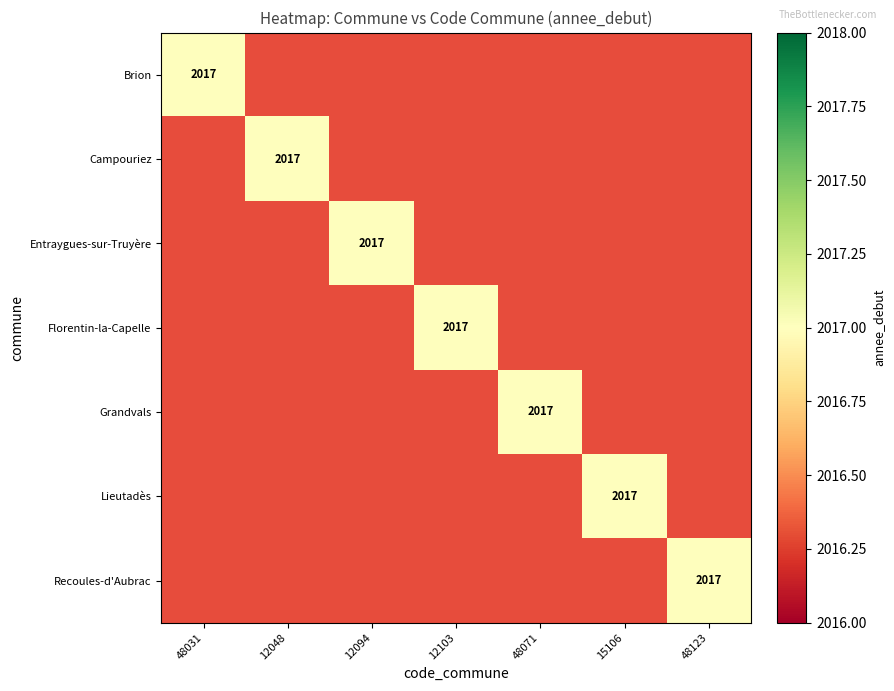

At 15106, list the series in order from largest to smallest.

Lieutadès, Brion, Campouriez, Entraygues-sur-Truyère, Florentin-la-Capelle, Grandvals, Recoules-d'Aubrac